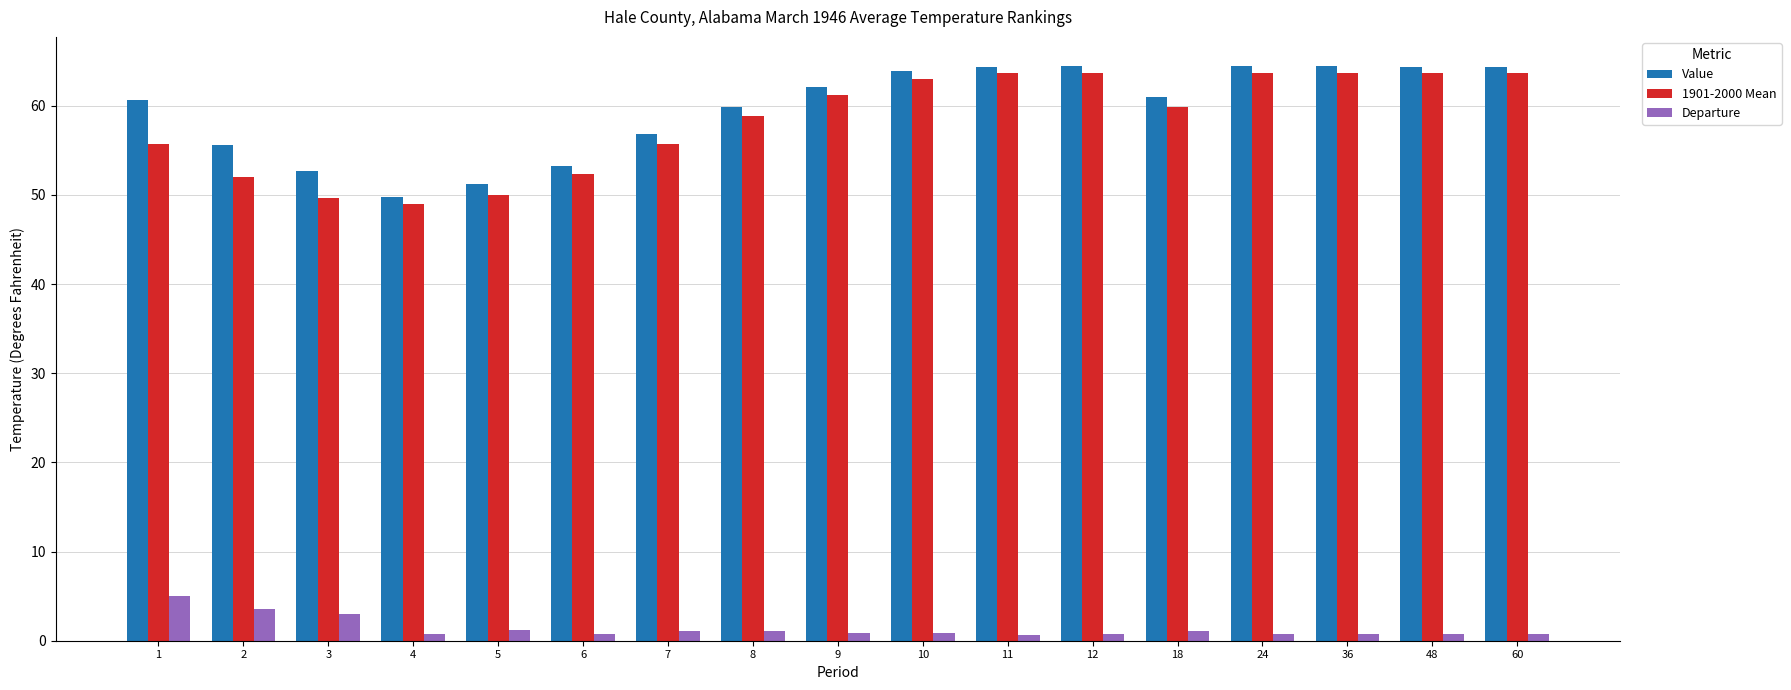

Are the bars horizontal?

No